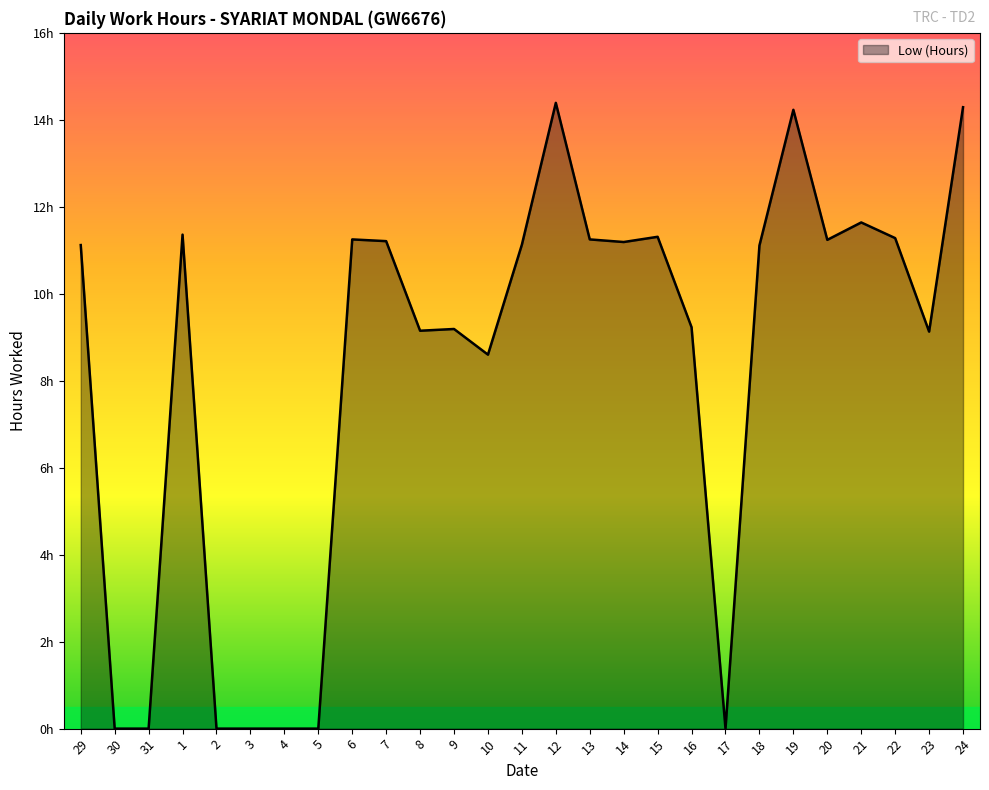

What is the difference between the values at 19 and 9?

5.0